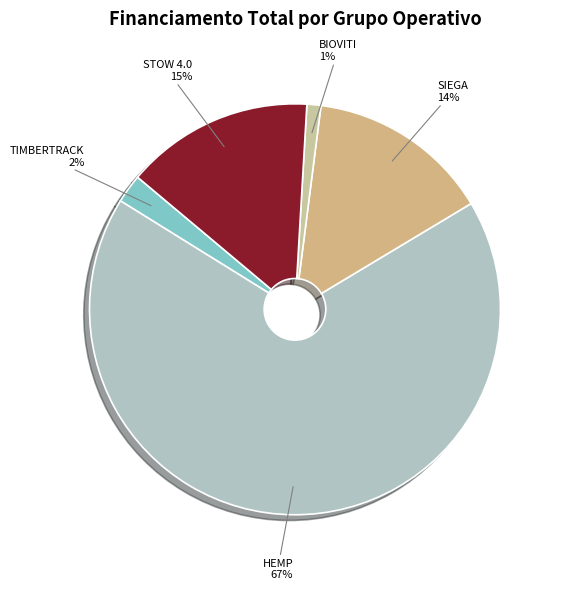

Count the number of slices in the pie.

5